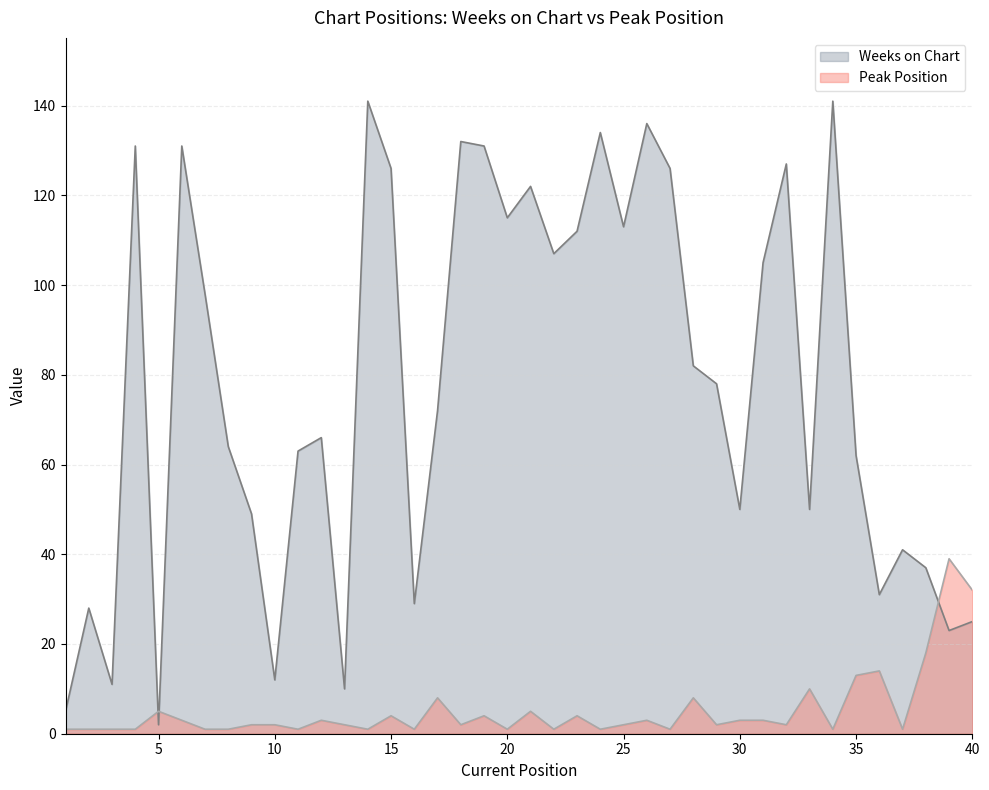

How many lines are shown in the chart?

2